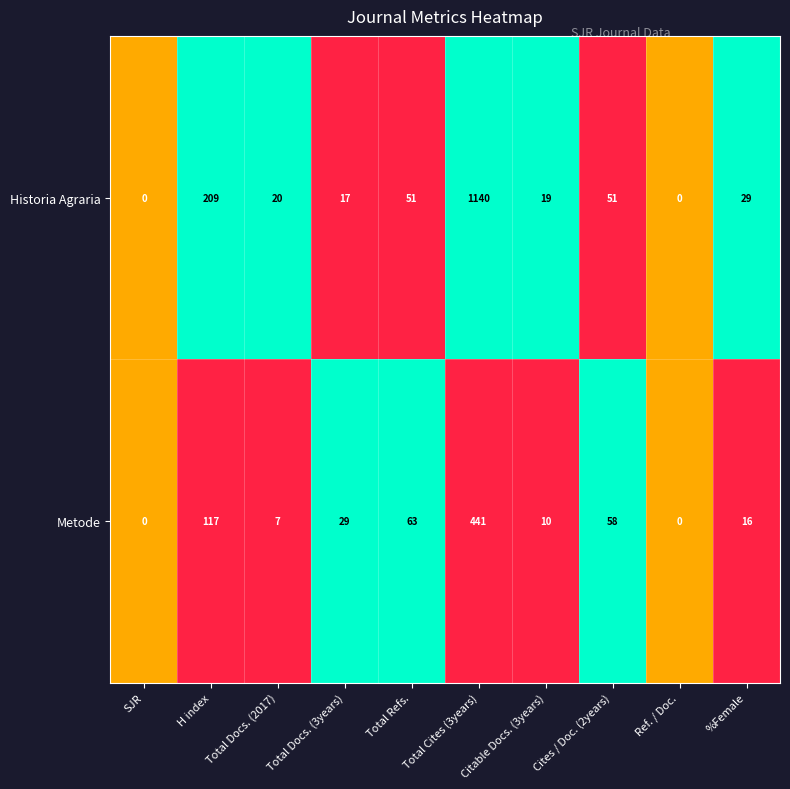

Which series has the largest total across all categories?

Historia Agraria